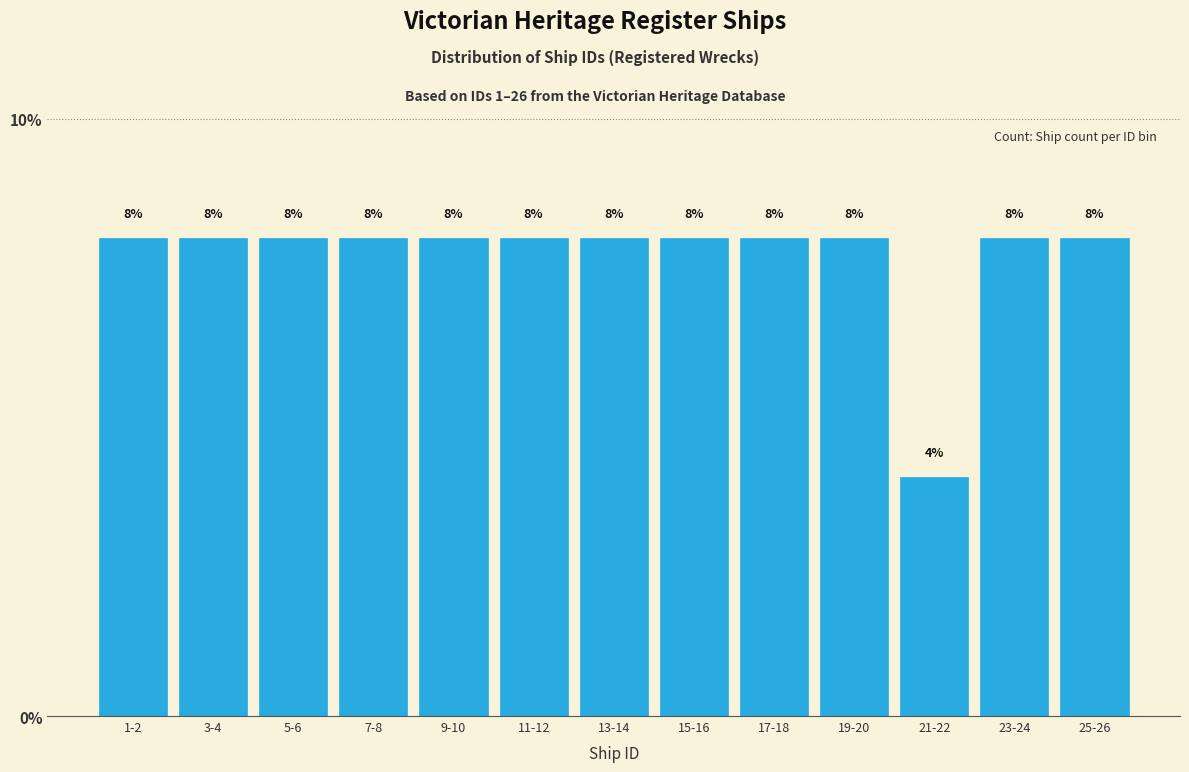

Reading left to right, list all the values displayed in this chart.

1-2=8	3-4=8	5-6=8	7-8=8	9-10=8	11-12=8	13-14=8	15-16=8	17-18=8	19-20=8	21-22=4	23-24=8	25-26=8